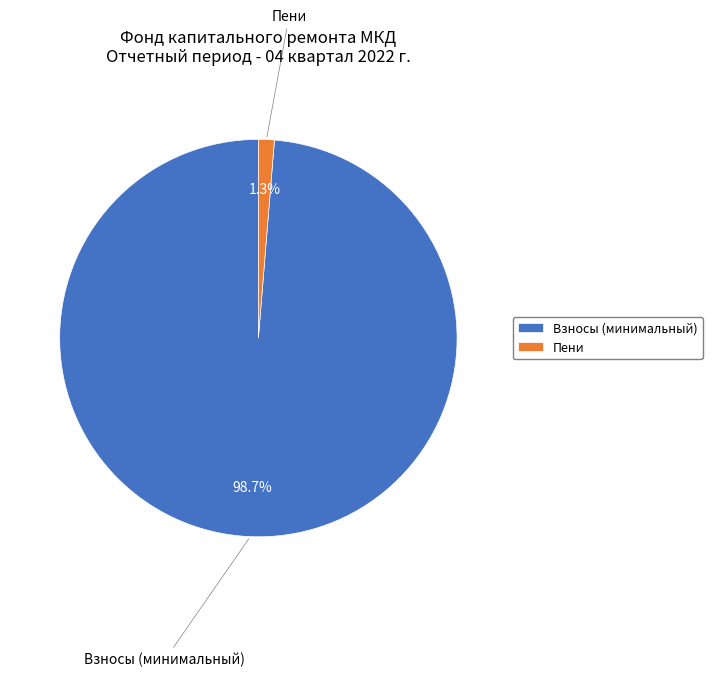

Which slice represents more than half of the pie?

Взносы (минимальный)